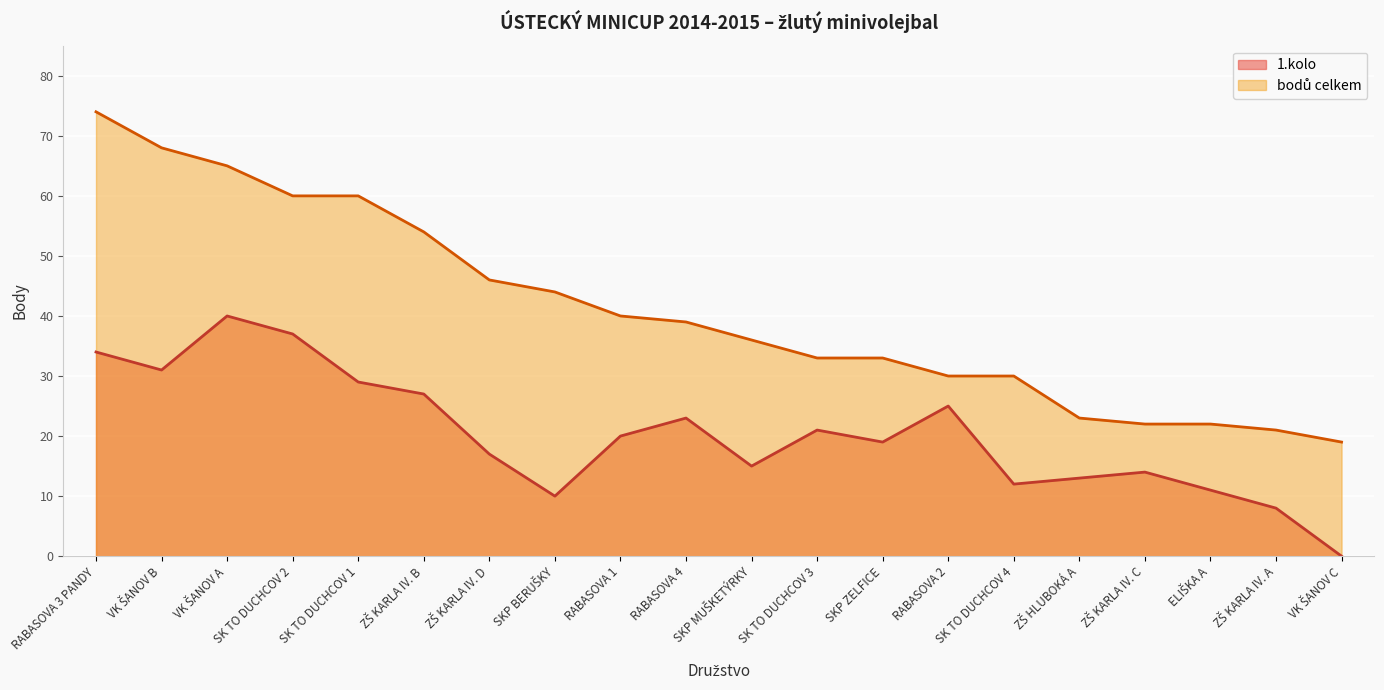

Is it true that 1.kolo equals 0 at VK ŠANOV C?

True